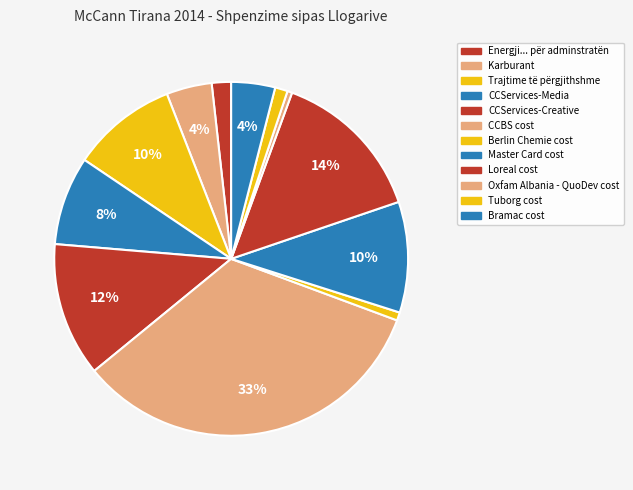

How many segments does this pie chart have?

12